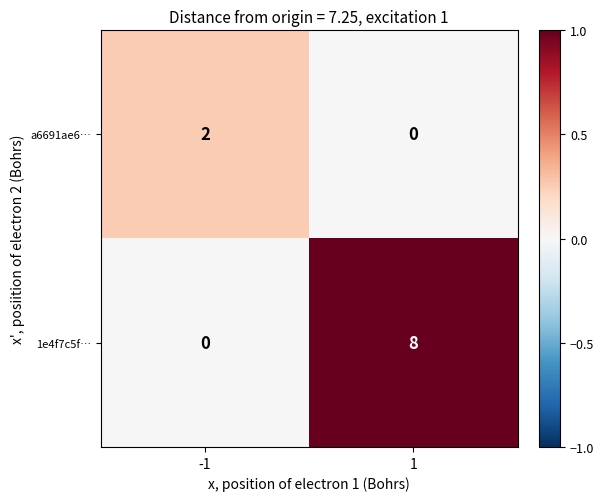

Rank the series at -1 from highest to lowest value.

a6691ae6…, 1e4f7c5f…